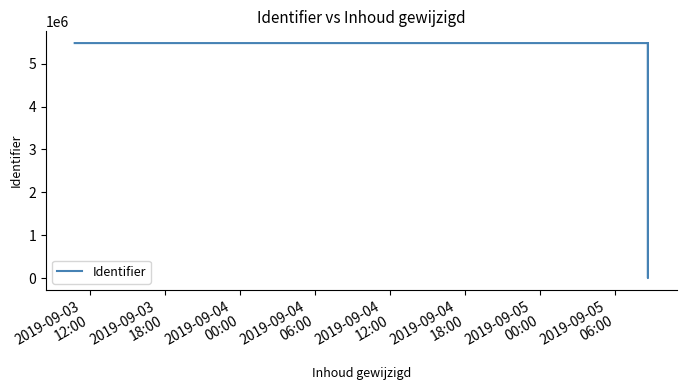

What is the ratio of the value at 2019-09-03
12:00 to the value at 2019-09-04
12:00?

1.0